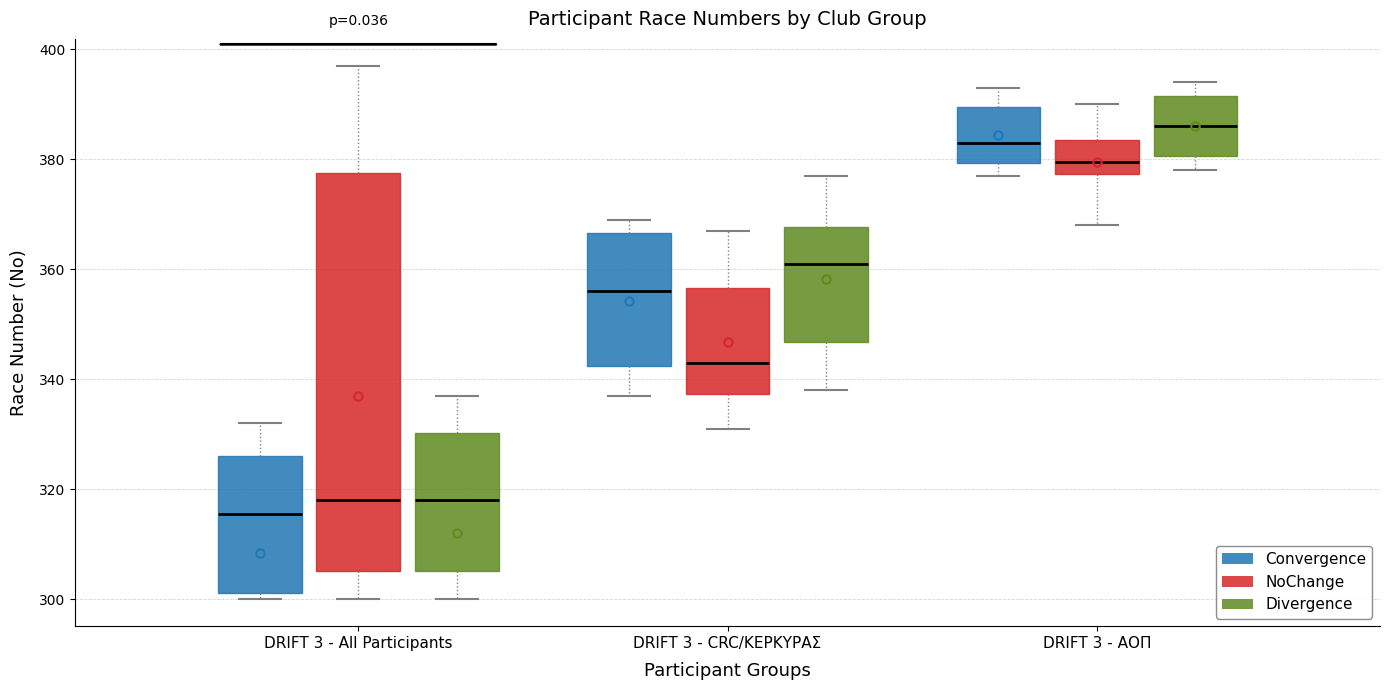

Reading left to right, transcribe this box plot: for each box, give where its median line is, the range the box spans, and where its two whiskers end, as read against the y-axis. The values are not printed on the chart, so give them approximately, as read against the axis.

DRIFT 3 - All Participants (Convergence): median 316, box 302 to 326, whiskers 300 to 332
DRIFT 3 - All Participants (NoChange): median 318, box 306 to 378, whiskers 300 to 398
DRIFT 3 - All Participants (Divergence): median 318, box 306 to 330, whiskers 300 to 338
DRIFT 3 - CRC/ΚΕΡΚΥΡΑΣ (Convergence): median 356, box 342 to 366, whiskers 338 to 370
DRIFT 3 - CRC/ΚΕΡΚΥΡΑΣ (NoChange): median 344, box 338 to 356, whiskers 332 to 368
DRIFT 3 - CRC/ΚΕΡΚΥΡΑΣ (Divergence): median 362, box 346 to 368, whiskers 338 to 378
DRIFT 3 - ΑΟΠ (Convergence): median 384, box 380 to 390, whiskers 378 to 394
DRIFT 3 - ΑΟΠ (NoChange): median 380, box 378 to 384, whiskers 368 to 390
DRIFT 3 - ΑΟΠ (Divergence): median 386, box 380 to 392, whiskers 378 to 394